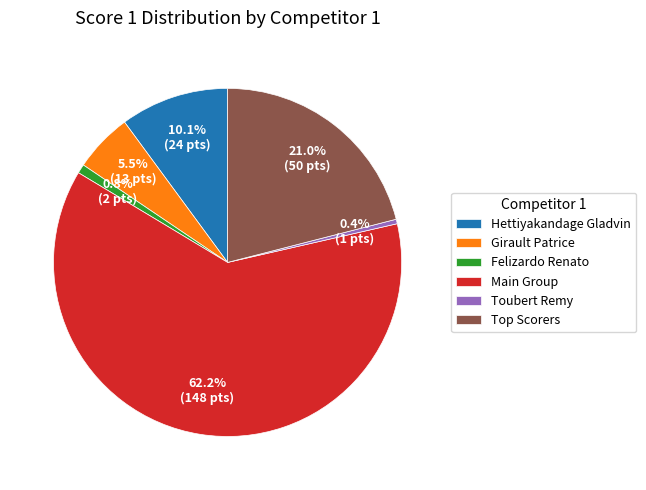

Between Toubert Remy and Main Group, which is larger?

Main Group